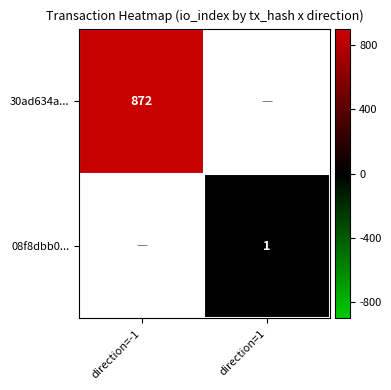

How many data points does each series have?

2